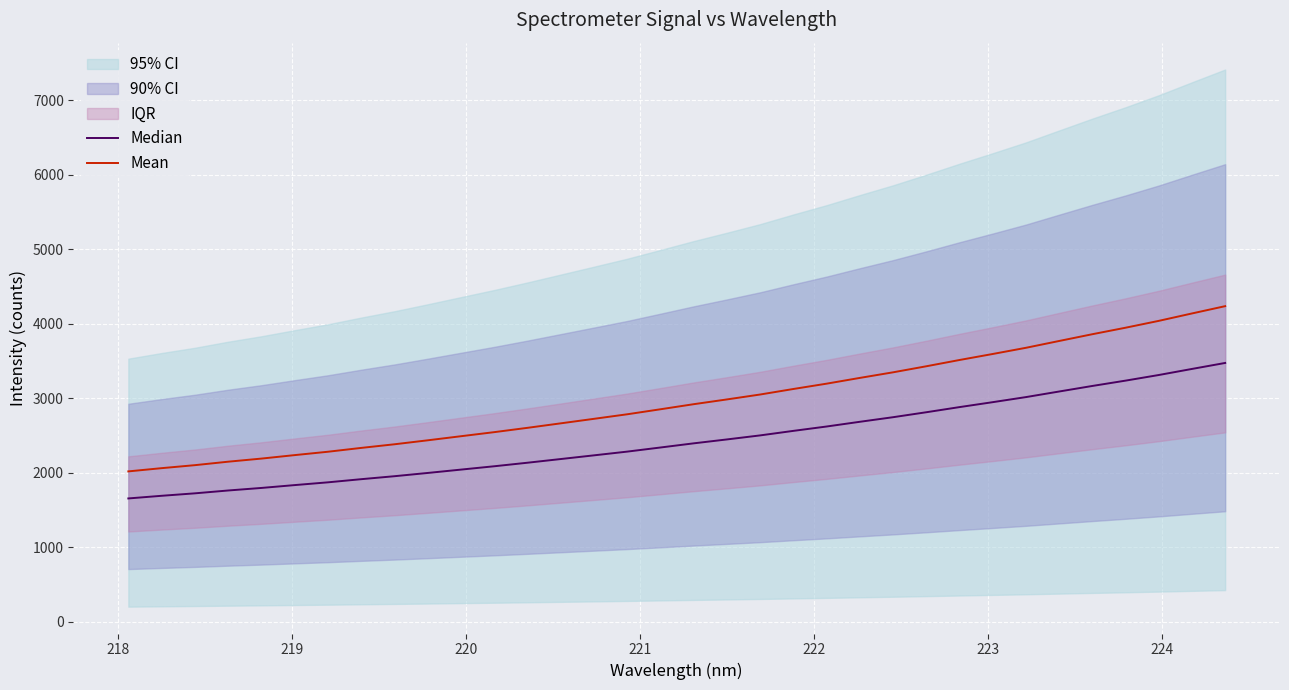

What is the maximum value for Median?

3472.1